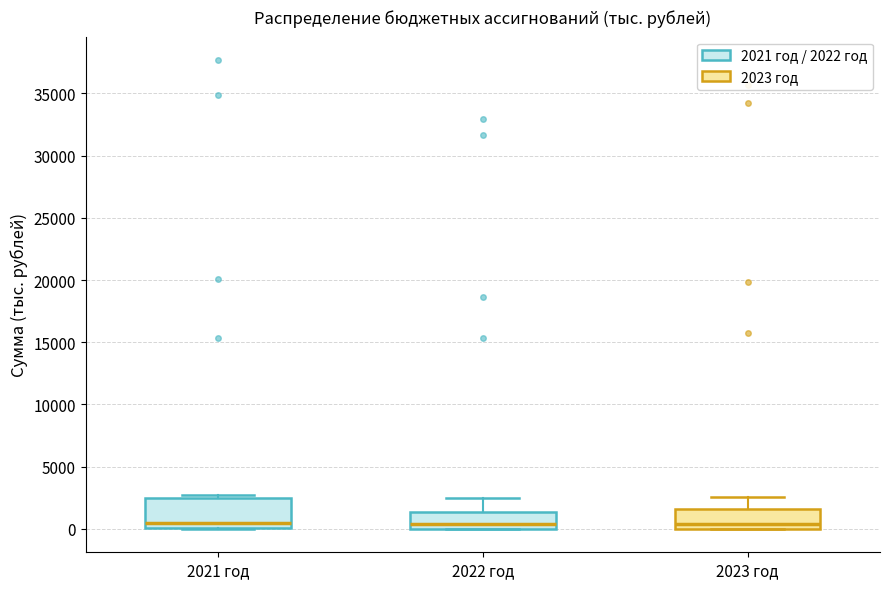

Reading left to right, transcribe this box plot: for each box, give where its median line is, the range the box spans, and where its two whiskers end, as read against the y-axis. The values are not printed on the chart, so give them approximately, as read against the axis.

2021 год: median 500, box 0 to 2500, whiskers 0 to 2500 (just above the box's upper edge)
2022 год: median 500, box 0 to 1500, whiskers 0 to 2500
2023 год: median 500, box 0 to 1500, whiskers 0 to 2500